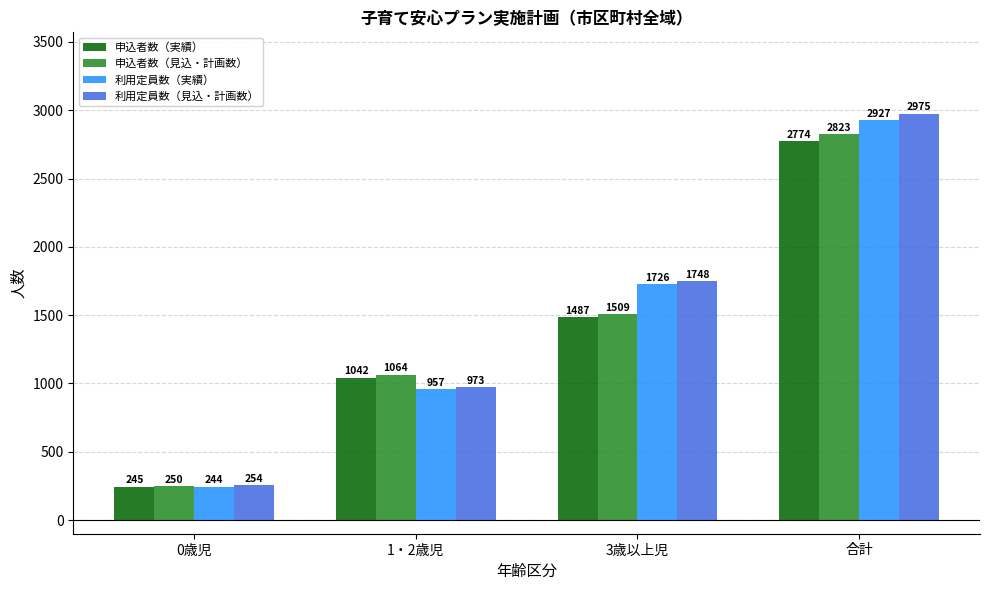

How many 利用定員数（見込・計画数） values are between 973 and 2975?

3